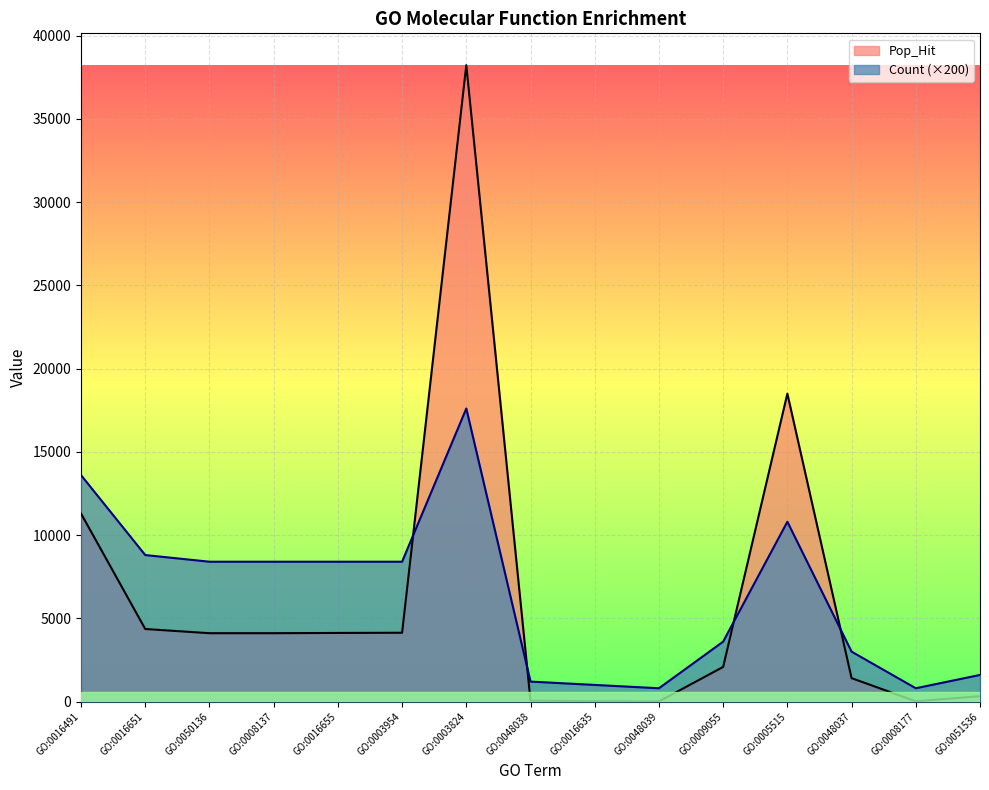

How many lines are shown in the chart?

2